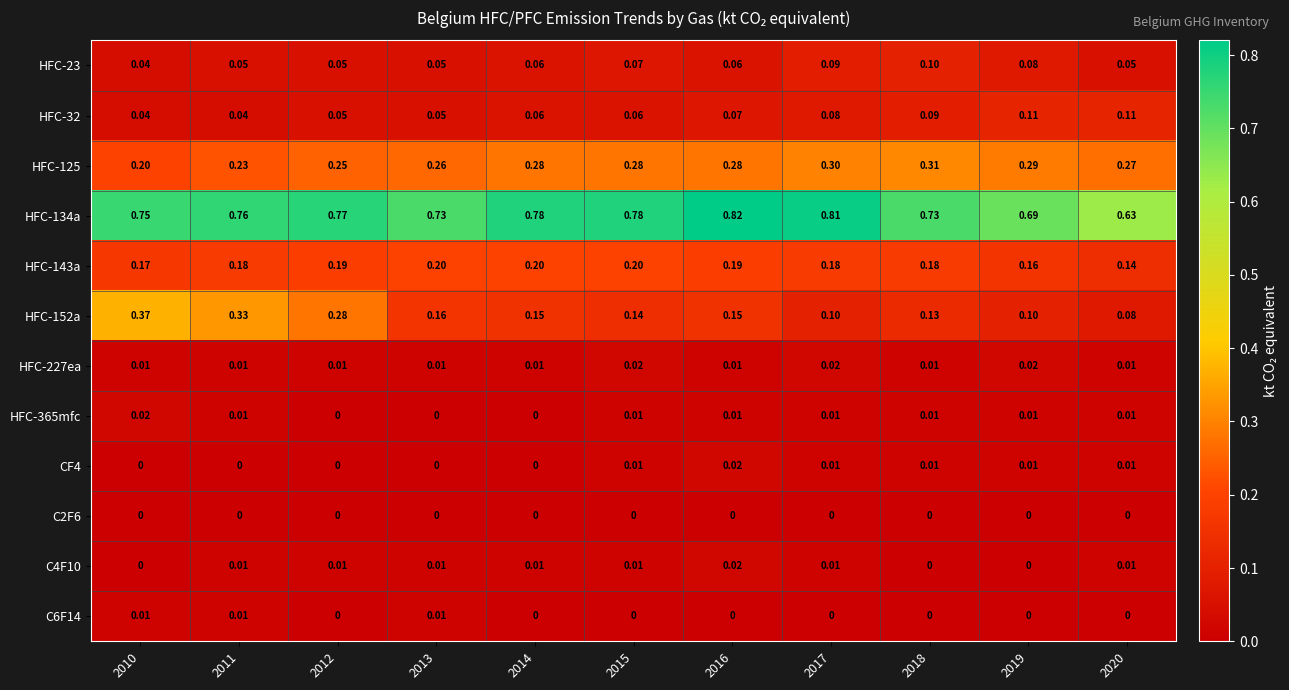

At which category does the chart reach its peak across all series?

2016